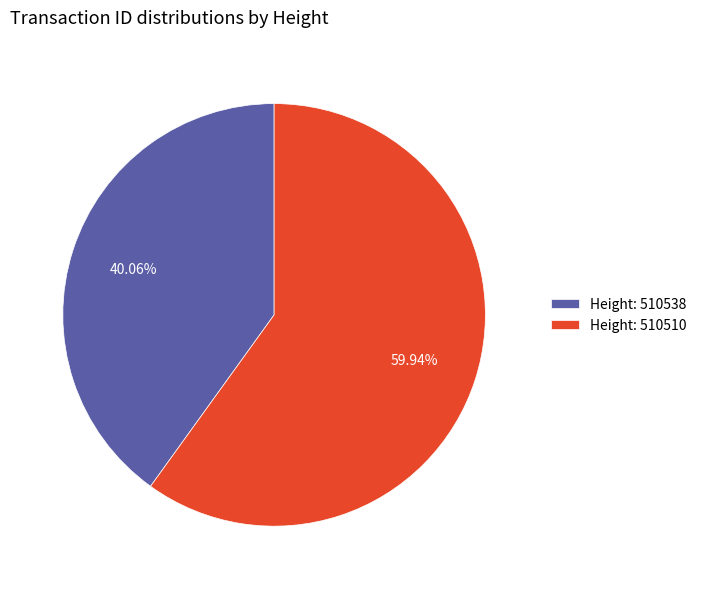

Rank the categories by value from lowest to highest.

Height: 510538, Height: 510510